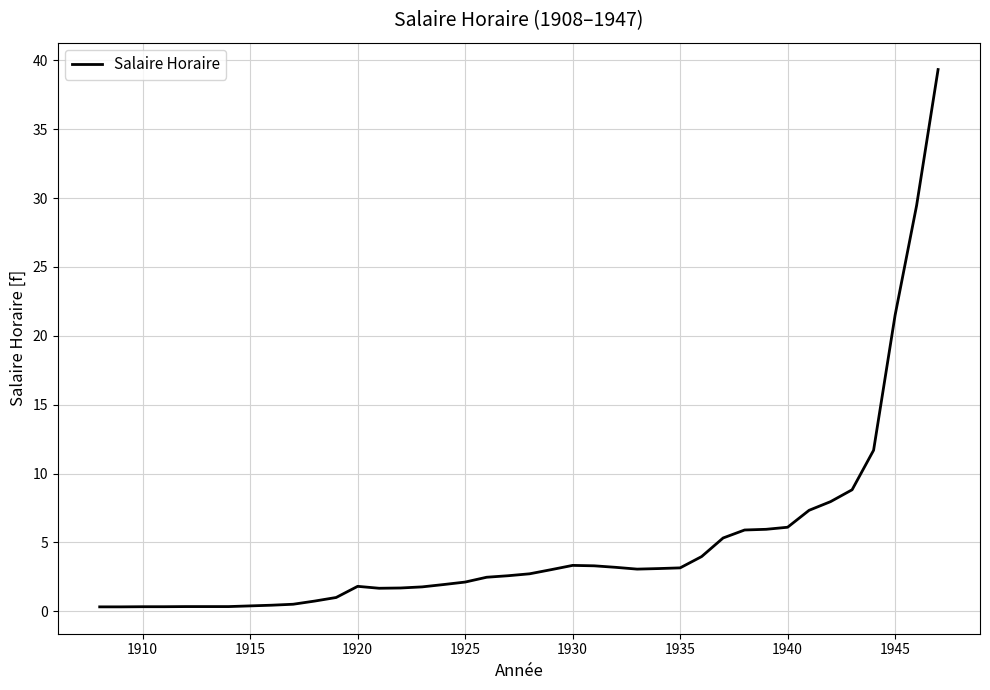

Does the chart display data point markers on the line(s)?

No